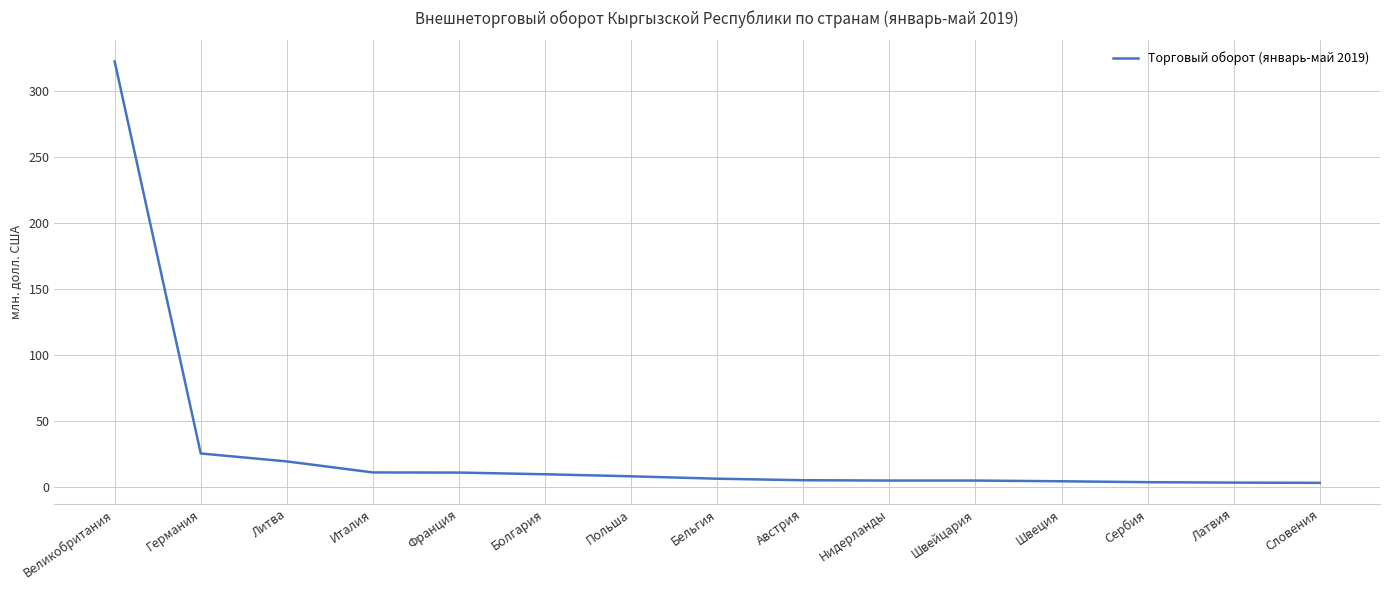

What is the maximum value shown in the chart?

322.7